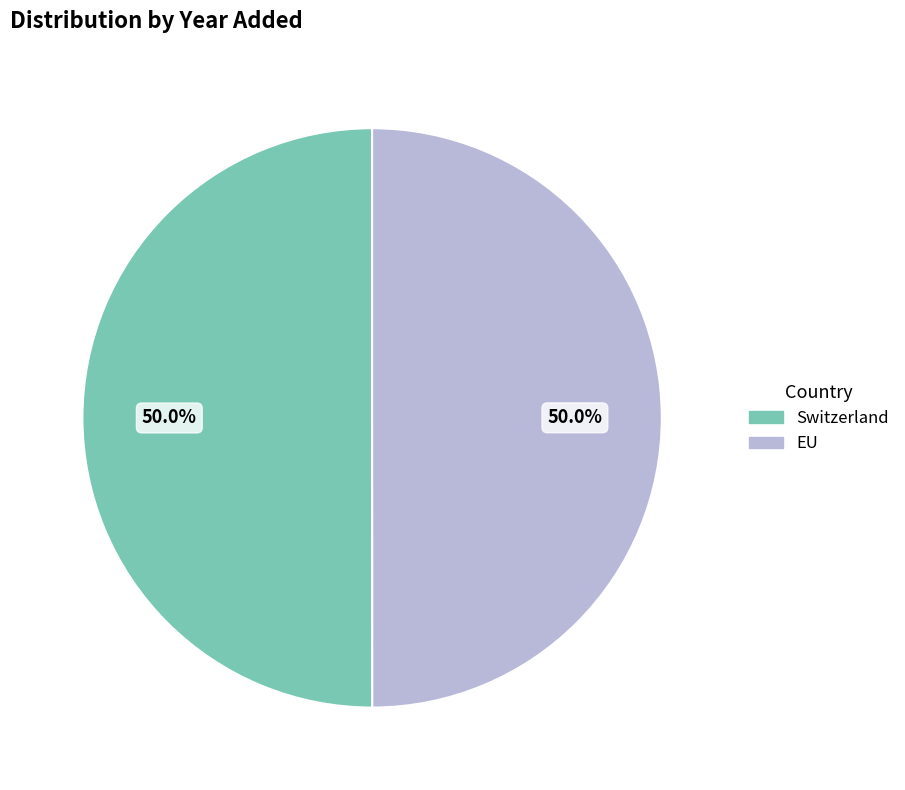

To the nearest percent, what is the average slice percentage?

50%